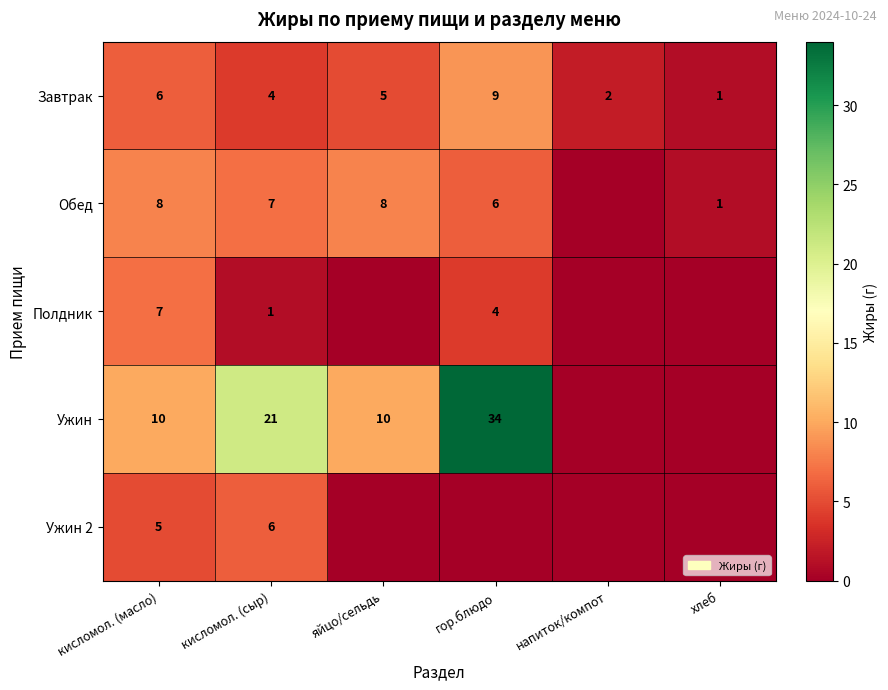

Count the Завтрак values in the range 2 to 6.

4